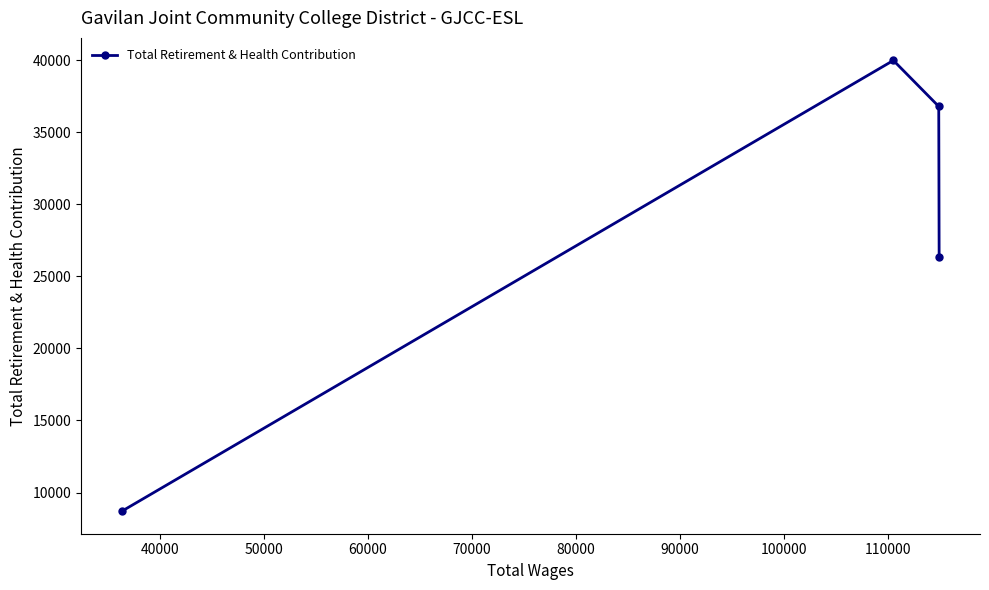

What is the average value?

27967